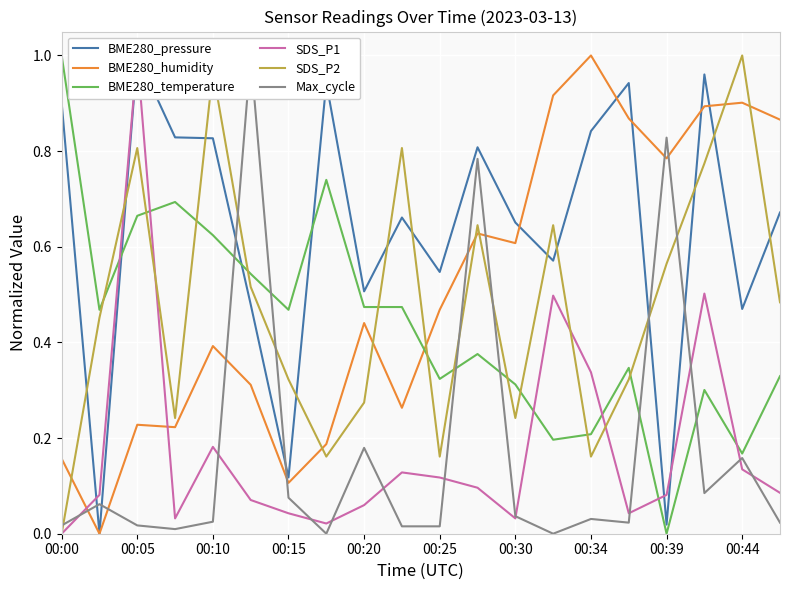

The BME280_temperature series shows 0.2 at 00:30. True or false?

False